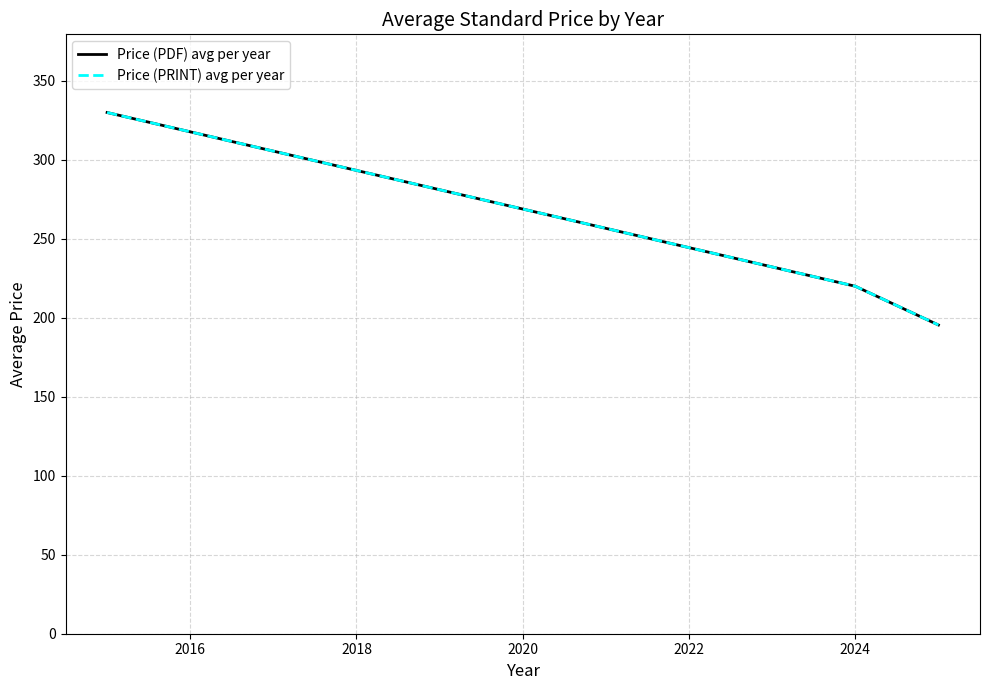

Does the chart have visible grid lines?

Yes